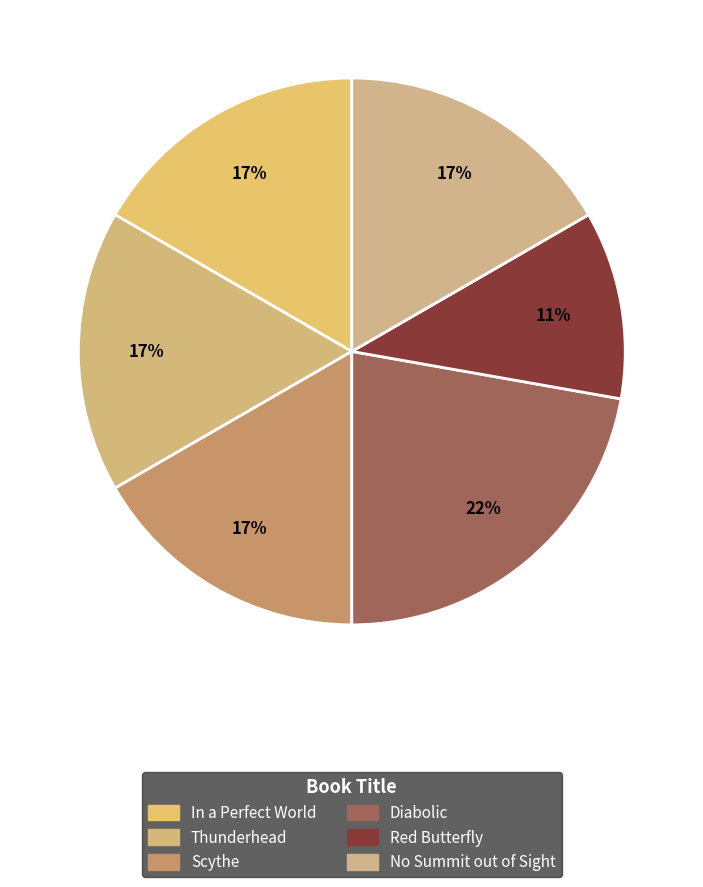

Which slice is the smallest?

Red Butterfly